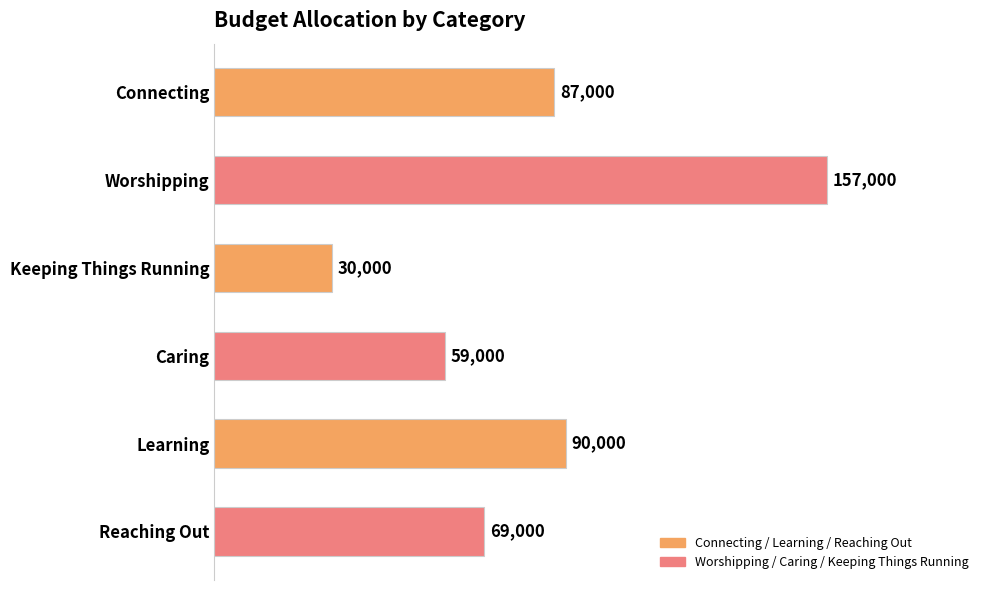

Reading top to bottom, extract all data points from this chart.

Connecting=87000	Worshipping=157000	Keeping Things Running=30000	Caring=59000	Learning=90000	Reaching Out=69000